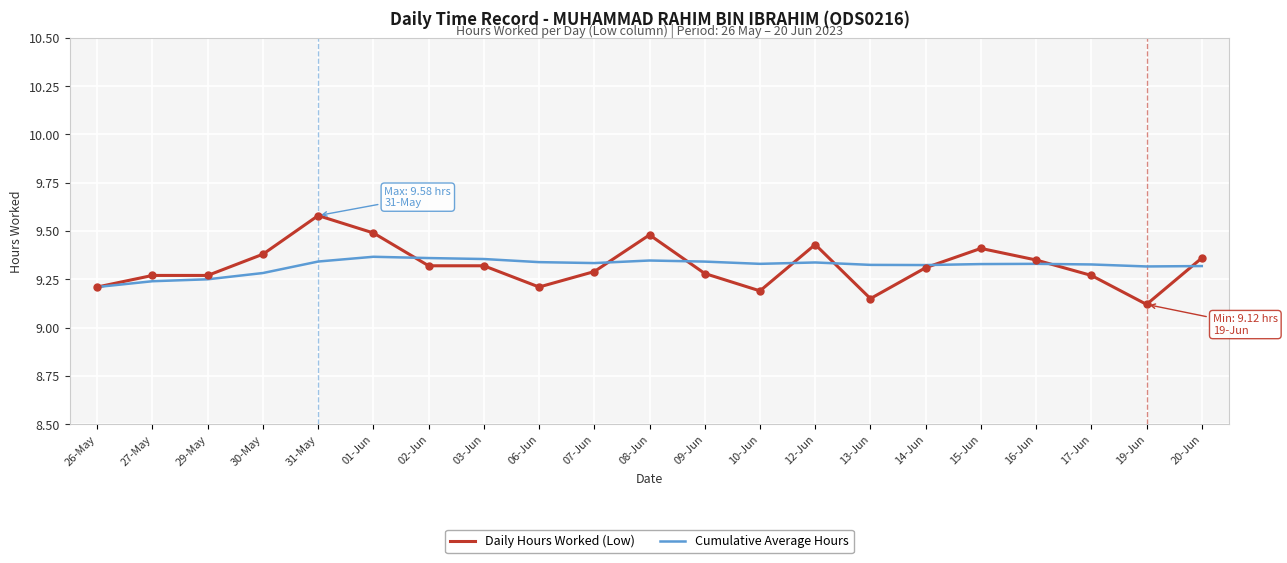

Which series changed the most between 30-May and 31-May?

Daily Hours Worked (Low)